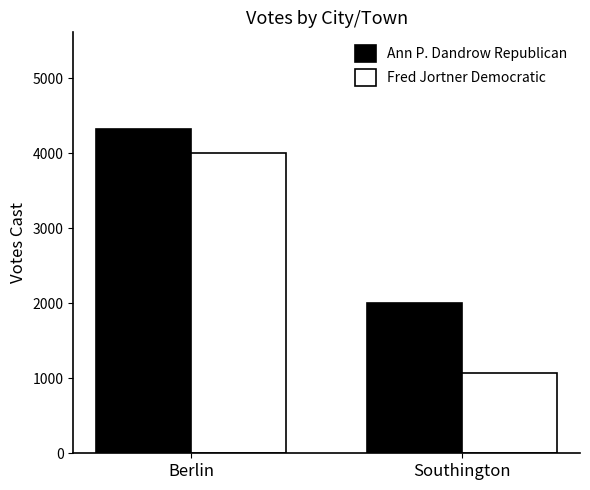

What is the average value of the Fred Jortner Democratic series?

2537